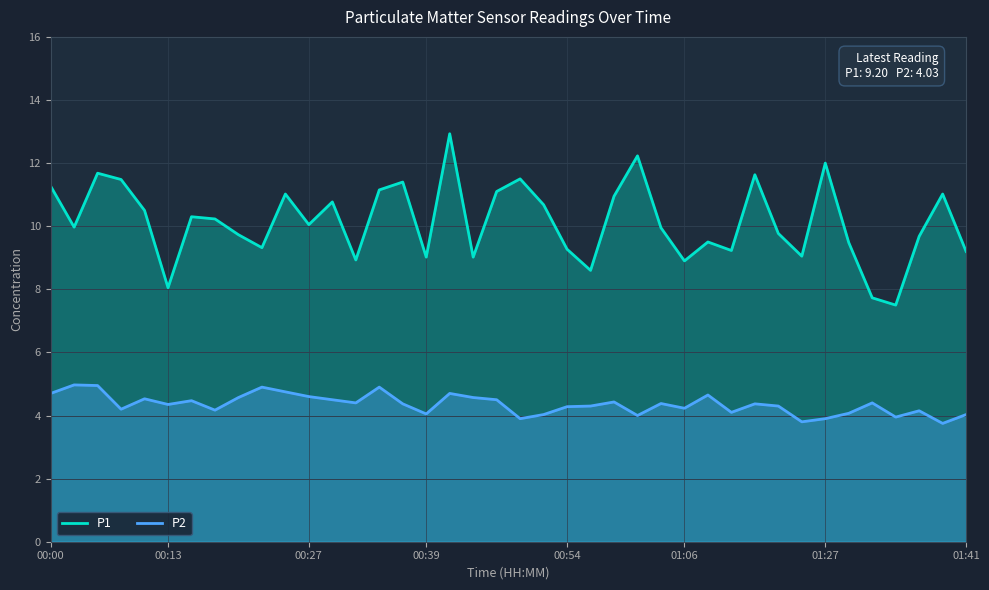

Where does the P2 series first go above 4?

00:00